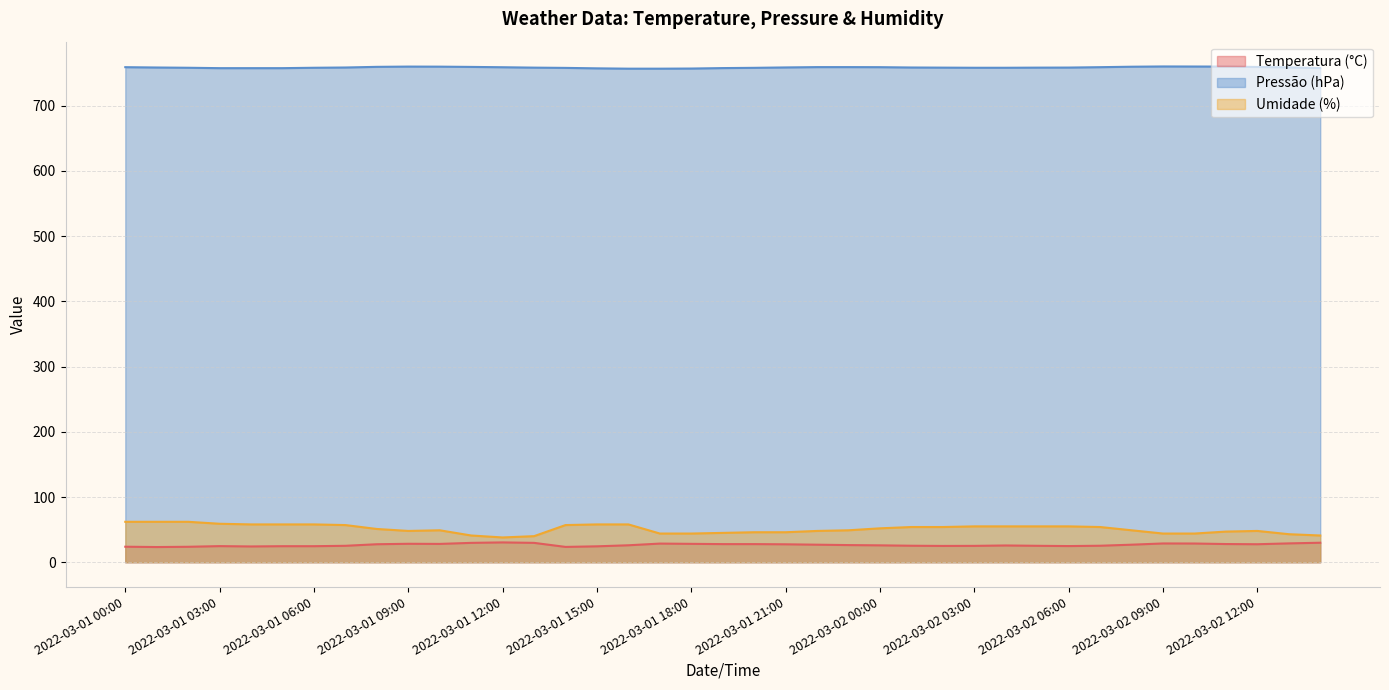

Rank the categories by Temperatura (°C) value from highest to lowest.

2022-03-01 12:00, 2022-03-02 14:00, 2022-03-01 11:00, 2022-03-01 13:00, 2022-03-02 13:00, 2022-03-02 09:00, 2022-03-02 10:00, 2022-03-01 17:00, 2022-03-01 09:00, 2022-03-01 18:00, 2022-03-01 10:00, 2022-03-02 11:00, 2022-03-01 19:00, 2022-03-01 20:00, 2022-03-01 08:00, 2022-03-02 12:00, 2022-03-01 21:00, 2022-03-01 22:00, 2022-03-02 08:00, 2022-03-01 23:00, 2022-03-01 16:00, 2022-03-02 00:00, 2022-03-02 04:00, 2022-03-02 01:00, 2022-03-02 07:00, 2022-03-01 07:00, 2022-03-02 05:00, 2022-03-02 03:00, 2022-03-02 02:00, 2022-03-02 06:00, 2022-03-01 03:00, 2022-03-01 05:00, 2022-03-01 06:00, 2022-03-01 15:00, 2022-03-01 04:00, 2022-03-01 00:00, 2022-03-01 02:00, 2022-03-01 14:00, 2022-03-01 01:00